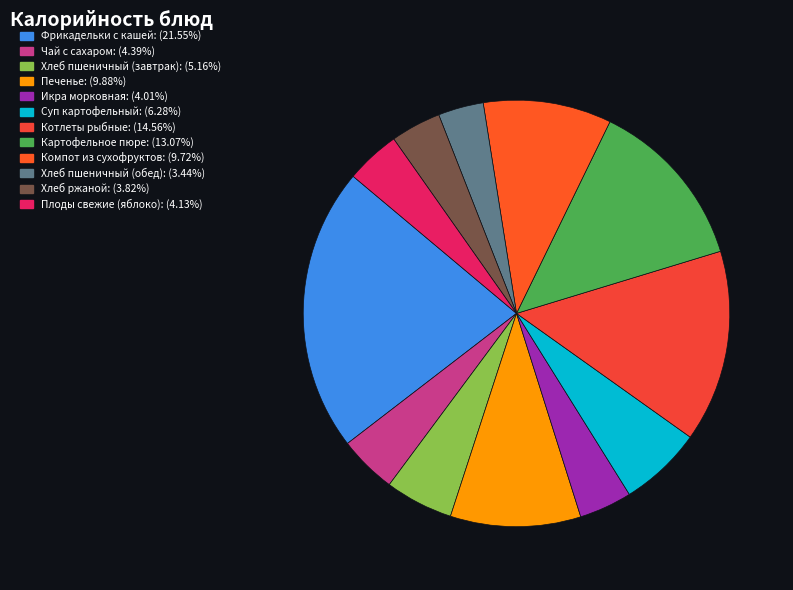

To the nearest percent, what is the difference between the largest and smallest slice percentages?

18%